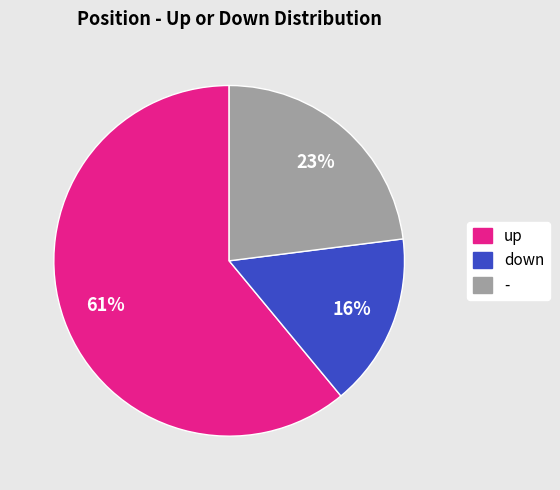

The up slice represents 68% of the pie. True or false?

False